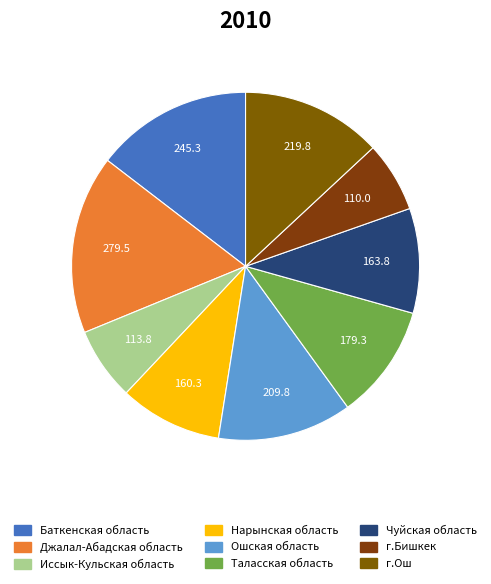

Which has a higher value, г.Бишкек or Таласская область?

Таласская область